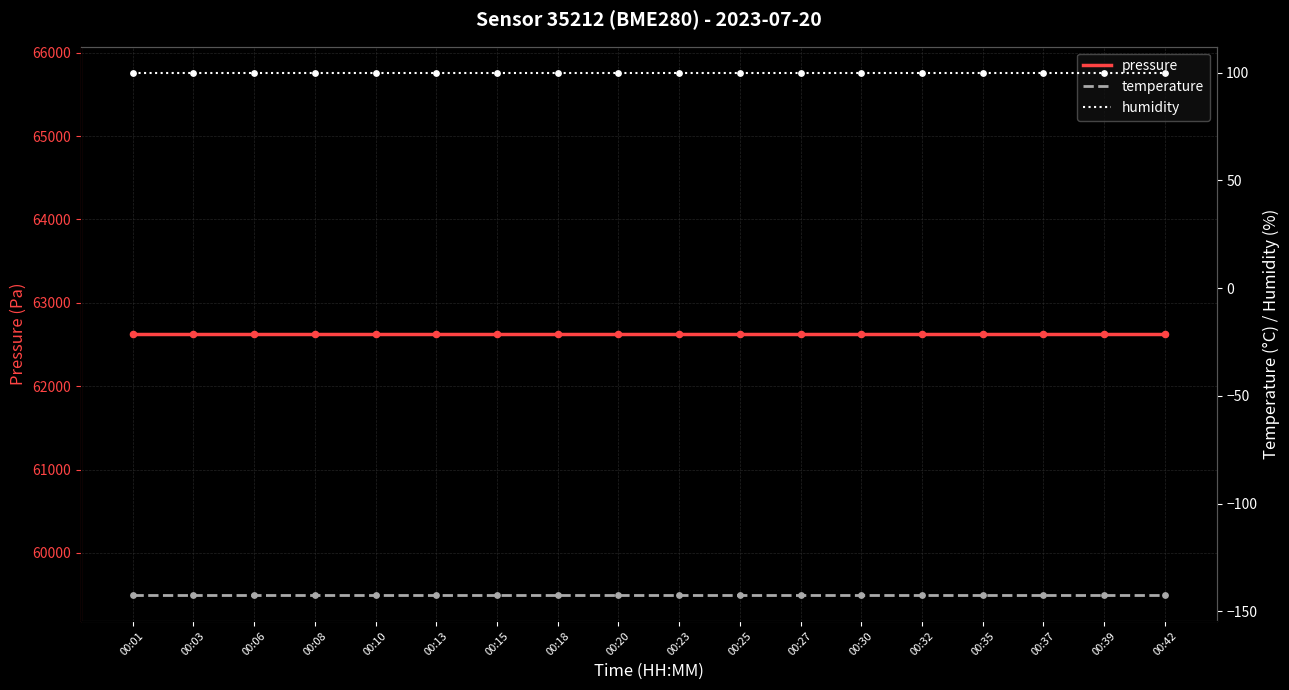

At which category is the sum across all series the highest?

00:01